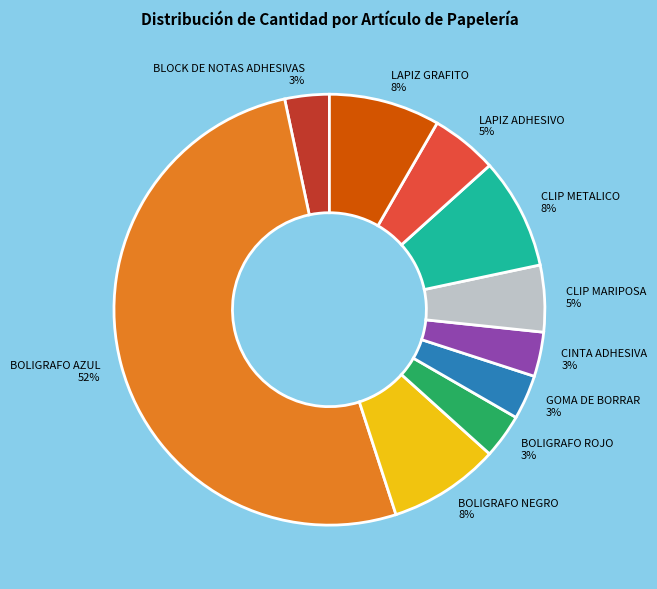

What percentage is the LAPIZ ADHESIVO slice, to the nearest percent?

5%